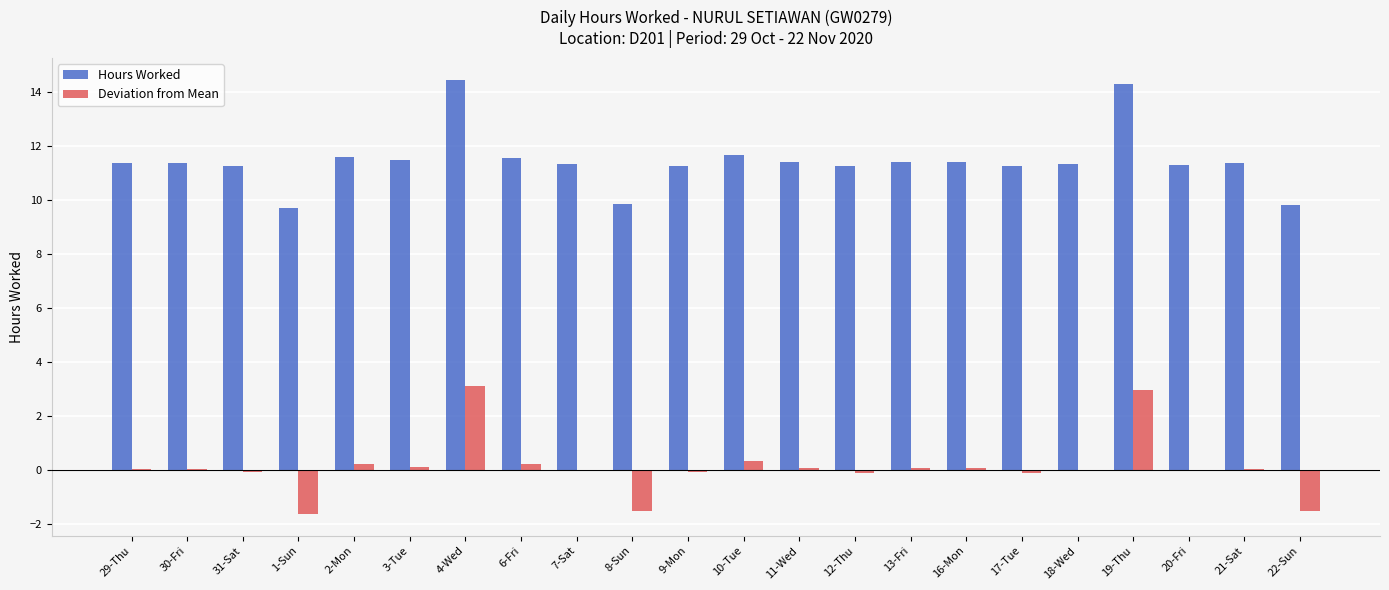

What is the maximum value for Hours Worked?

14.4